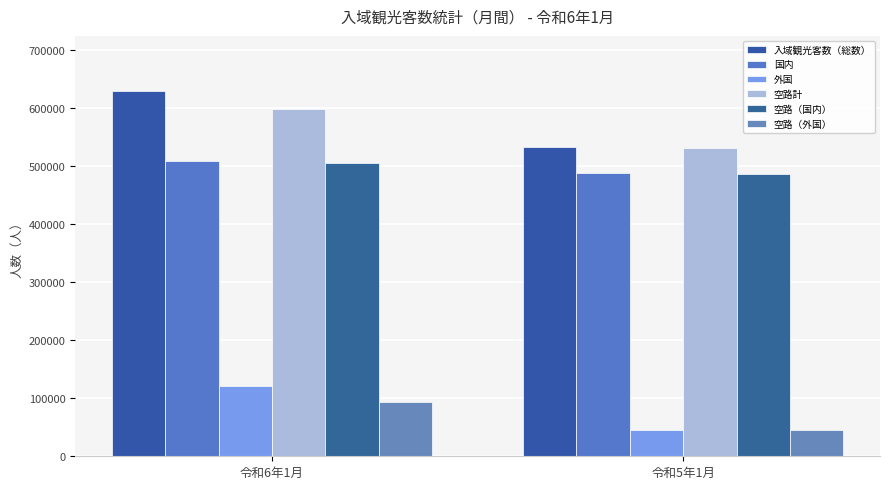

The 国内 series shows 315537 at 令和5年1月. True or false?

False